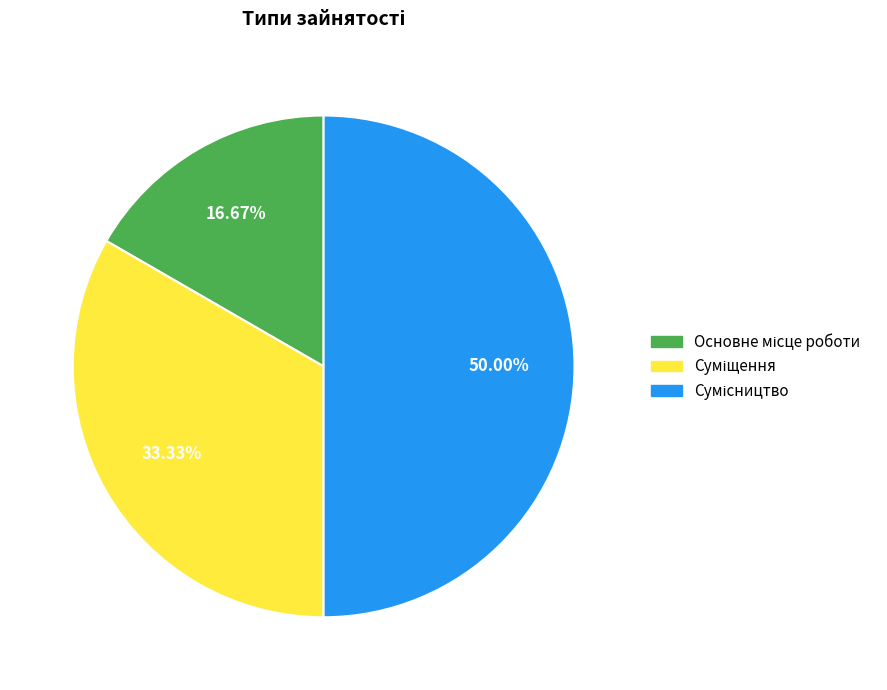

What is the largest slice in the pie chart?

Сумісництво